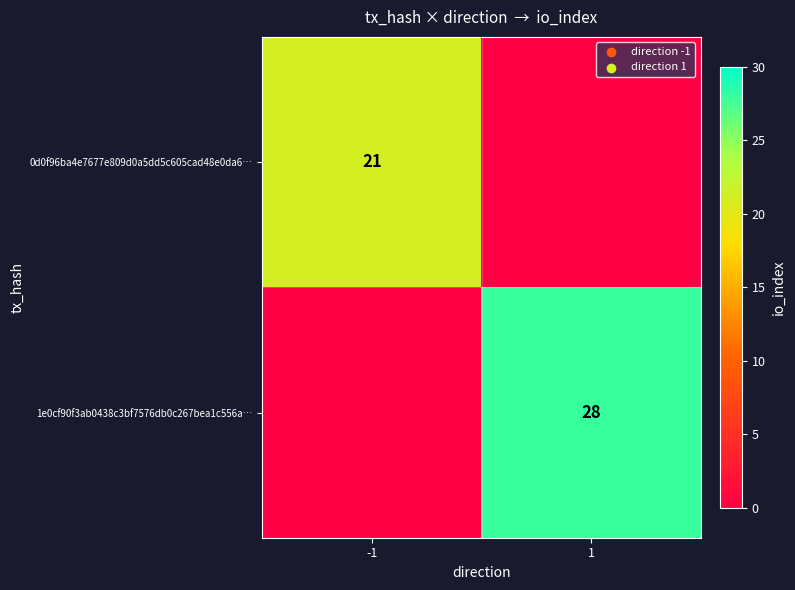

Is it true that 0d0f96ba4e7677e809d0a5dd5c605cad48e0da6… equals 28 at -1?

False